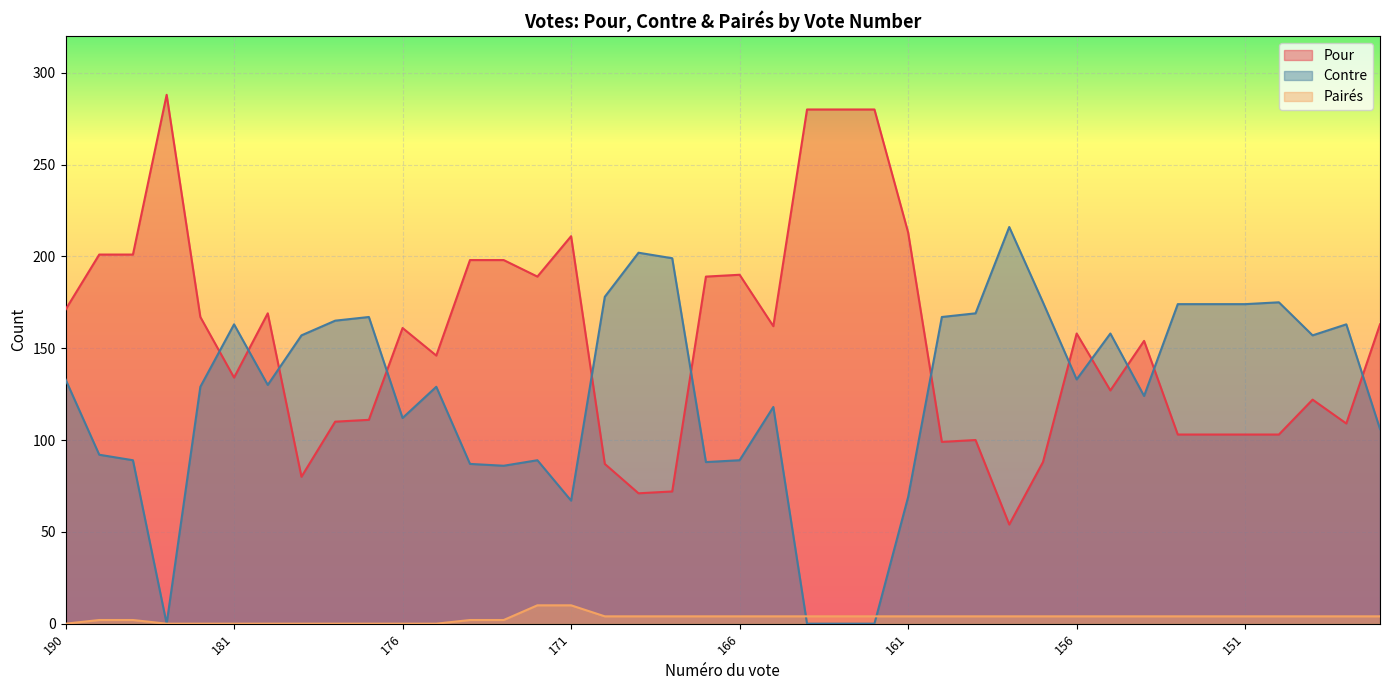

What is the difference between the maximum and minimum values in the Pairés series?

10